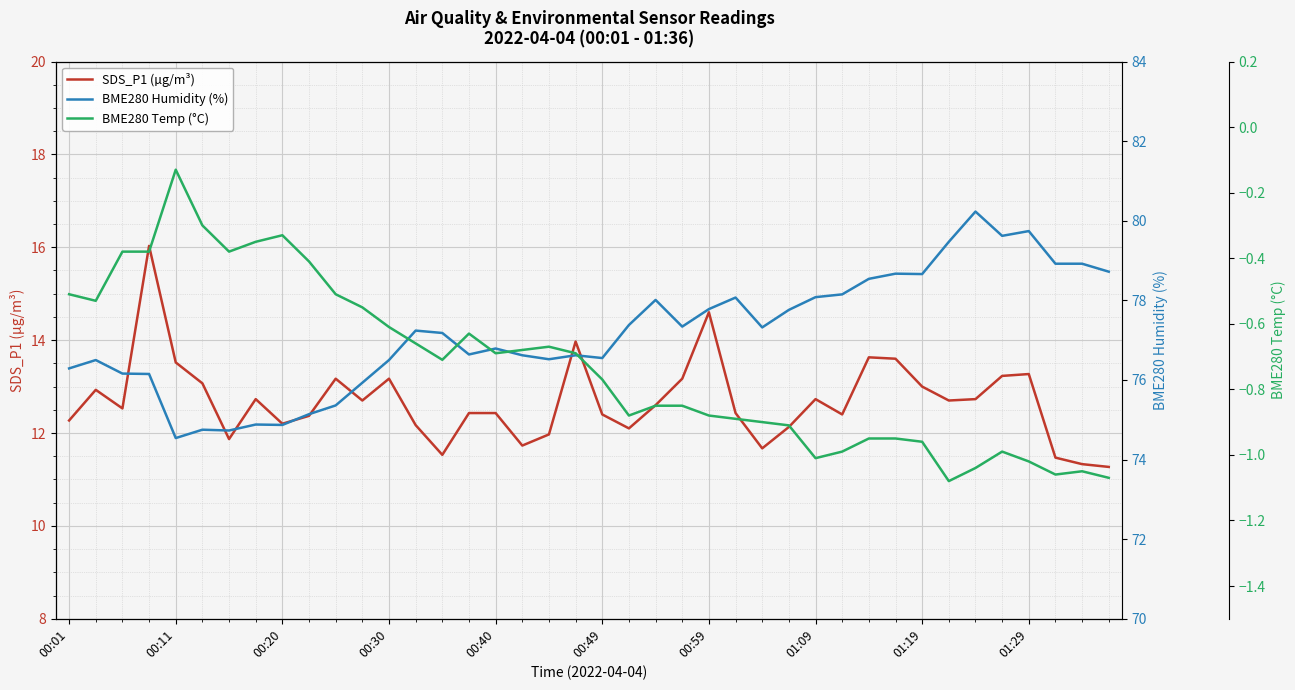

The value of SDS_P1 (µg/m³) at 17 is 18.4. True or false?

False